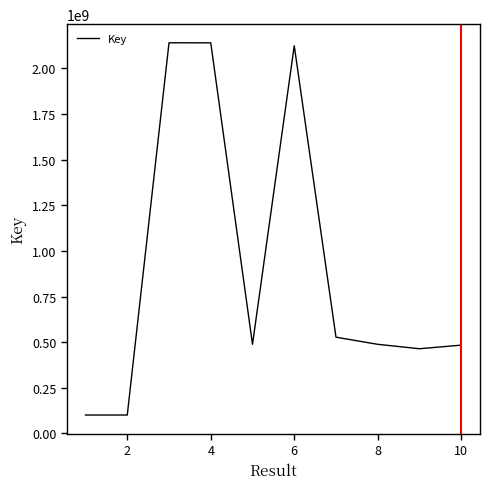

What is the difference between the maximum and minimum values?

2040161936